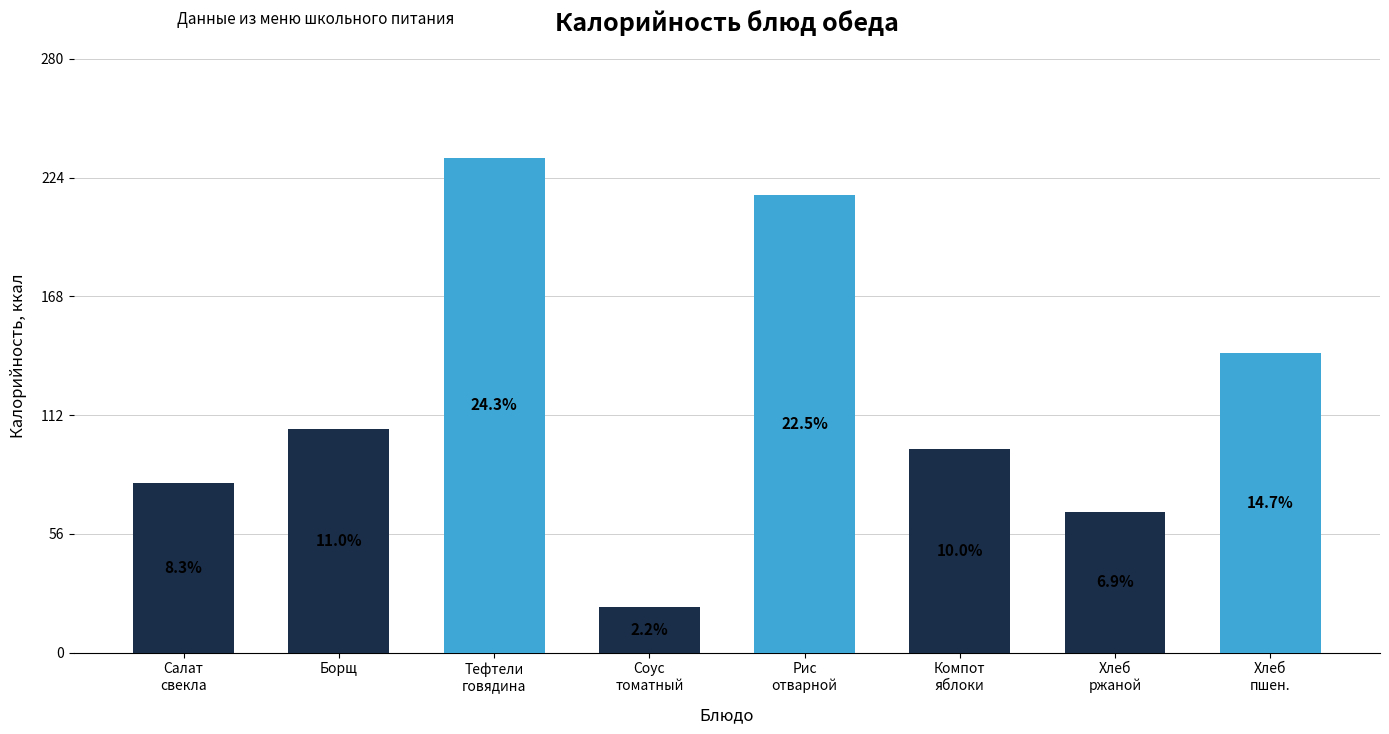

Which category has the highest value across all series?

Тефтели
говядина